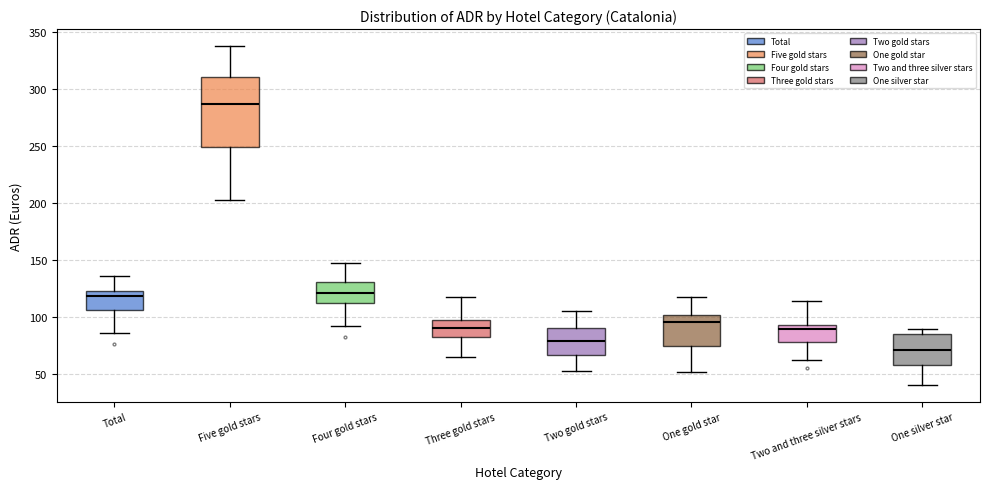

Which box's median line is the highest?

Five gold stars